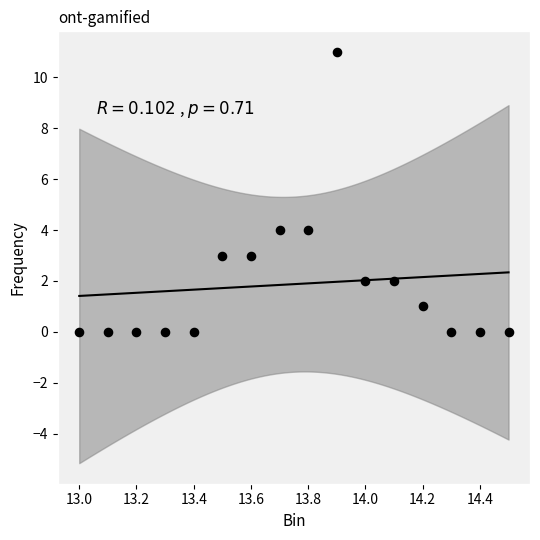

What is the range of Y values (max minus min)?

11